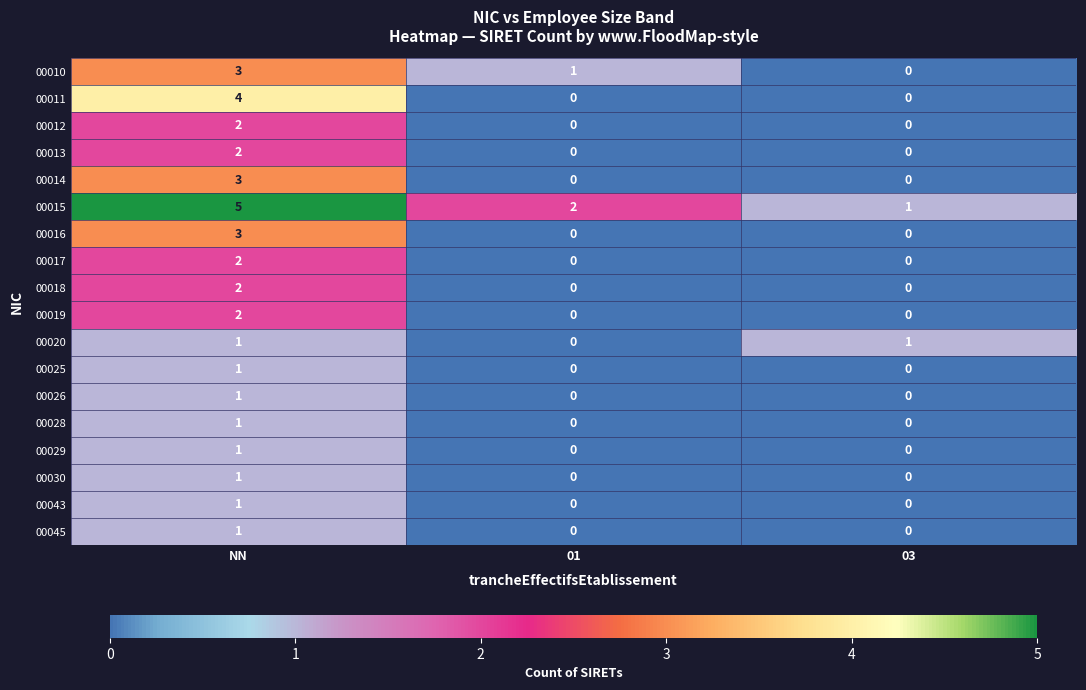

Count the number of categories in the chart.

3